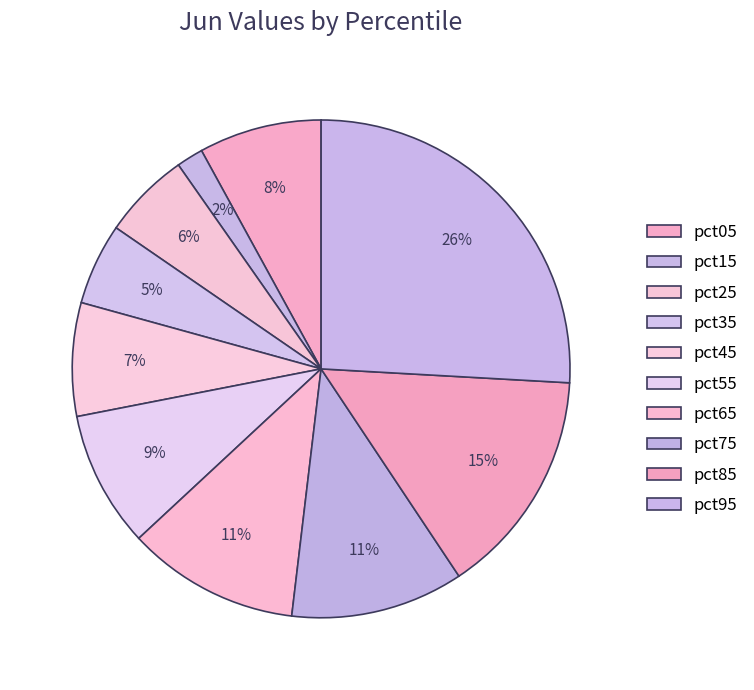

How many slices are in this pie chart?

10